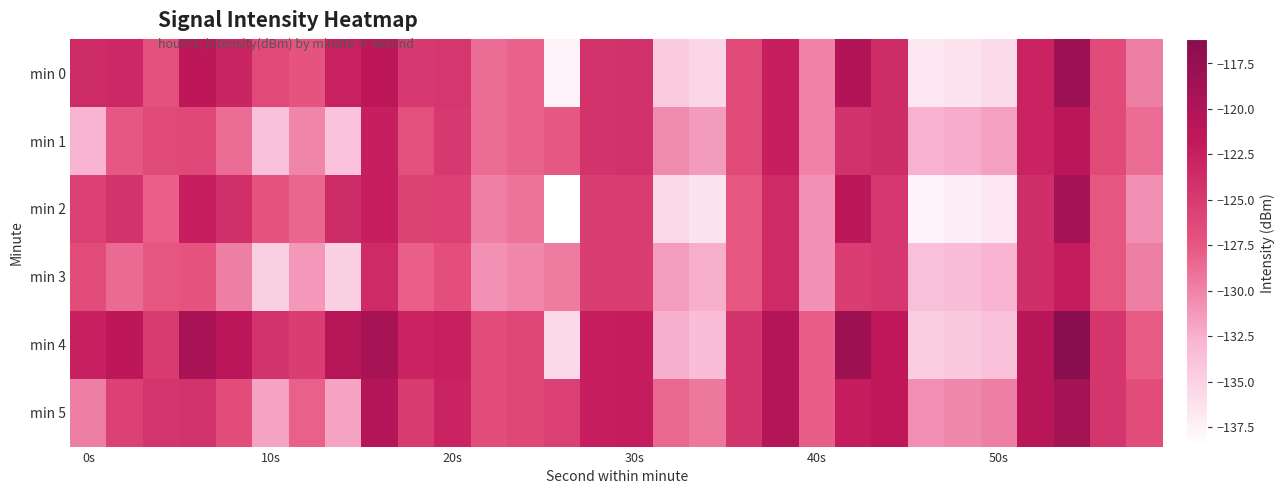

How many data points does each series have?

30